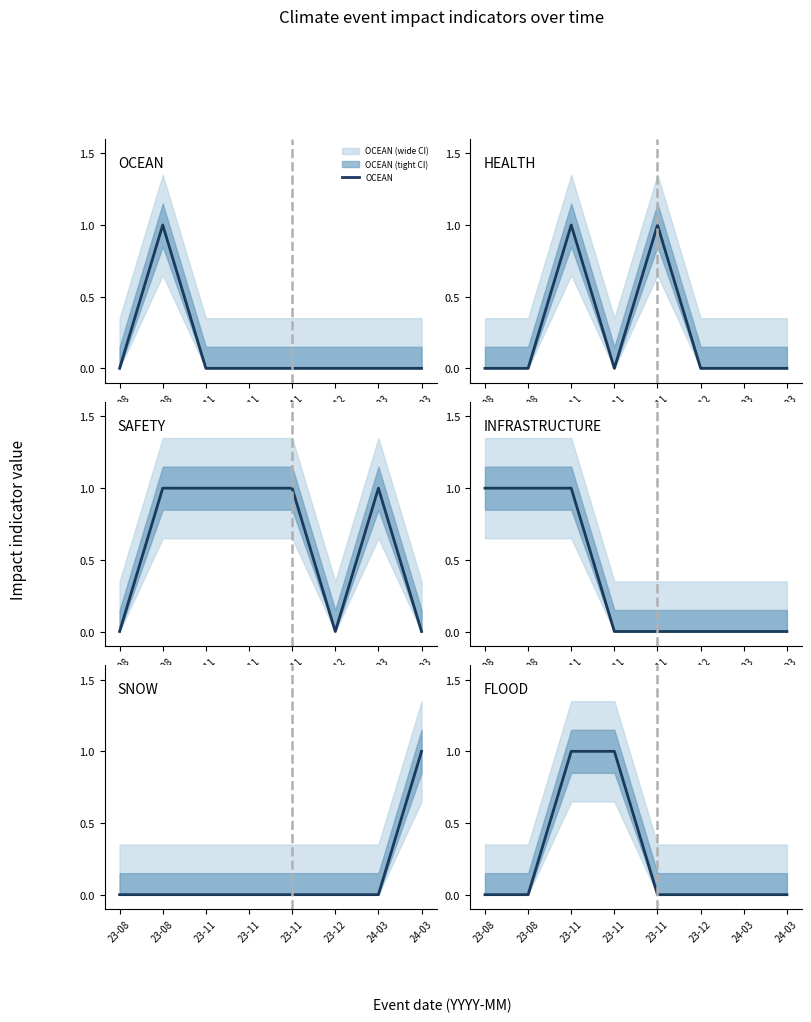

What is the highest value of the INFRASTRUCTURE series?

1